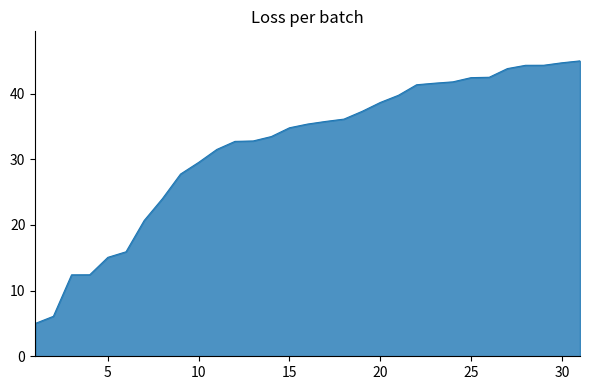

What is the difference between the maximum and minimum values?

40.0